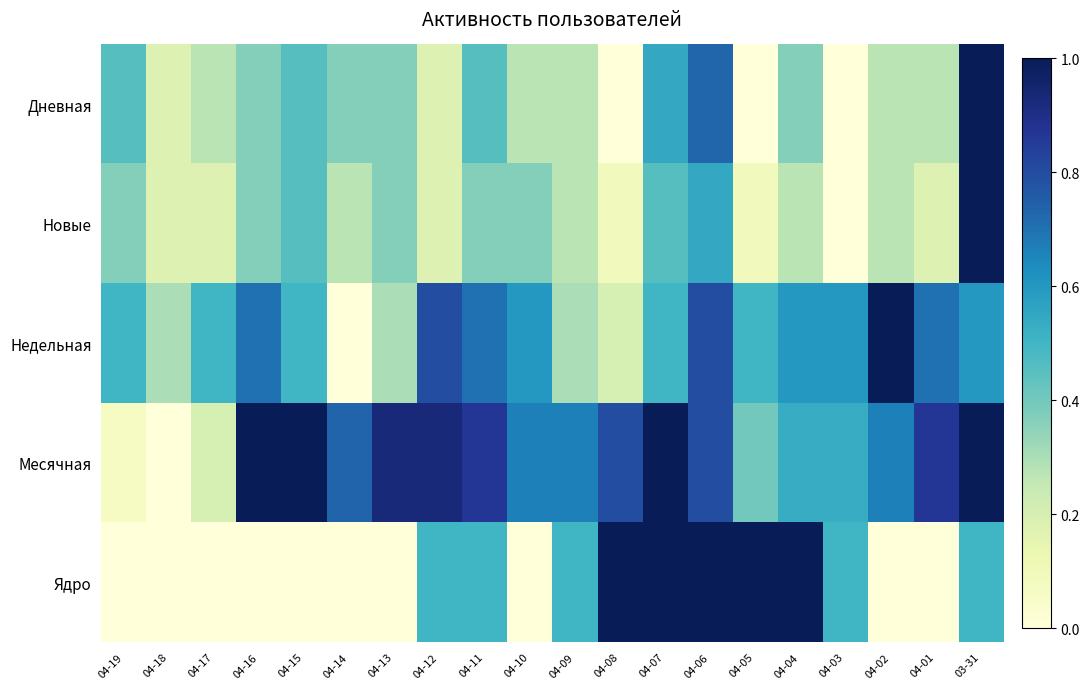

Reading left to right, what are all the values shown in this chart?

Дневная: 04-19=0.5	04-18=0.2	04-17=0.3	04-16=0.4	04-15=0.5	04-14=0.4	04-13=0.4	04-12=0.2	04-11=0.5	04-10=0.3	04-09=0.3	04-08=0.0	04-07=0.5	04-06=0.7	04-05=0.0	04-04=0.4	04-03=0.0	04-02=0.3	04-01=0.3	03-31=1.0
Новые: 04-19=0.4	04-18=0.2	04-17=0.2	04-16=0.4	04-15=0.5	04-14=0.3	04-13=0.4	04-12=0.2	04-11=0.4	04-10=0.4	04-09=0.3	04-08=0.1	04-07=0.5	04-06=0.5	04-05=0.1	04-04=0.3	04-03=0.0	04-02=0.3	04-01=0.2	03-31=1.0
Недельная: 04-19=0.5	04-18=0.3	04-17=0.5	04-16=0.7	04-15=0.5	04-14=0.0	04-13=0.3	04-12=0.8	04-11=0.7	04-10=0.6	04-09=0.3	04-08=0.2	04-07=0.5	04-06=0.8	04-05=0.5	04-04=0.6	04-03=0.6	04-02=1.0	04-01=0.7	03-31=0.6
Месячная: 04-19=0.1	04-18=0.0	04-17=0.2	04-16=1.0	04-15=1.0	04-14=0.7	04-13=0.9	04-12=0.9	04-11=0.9	04-10=0.7	04-09=0.7	04-08=0.8	04-07=1.0	04-06=0.8	04-05=0.4	04-04=0.5	04-03=0.5	04-02=0.7	04-01=0.9	03-31=1.0
Ядро: 04-19=0.0	04-18=0.0	04-17=0.0	04-16=0.0	04-15=0.0	04-14=0.0	04-13=0.0	04-12=0.5	04-11=0.5	04-10=0.0	04-09=0.5	04-08=1.0	04-07=1.0	04-06=1.0	04-05=1.0	04-04=1.0	04-03=0.5	04-02=0.0	04-01=0.0	03-31=0.5